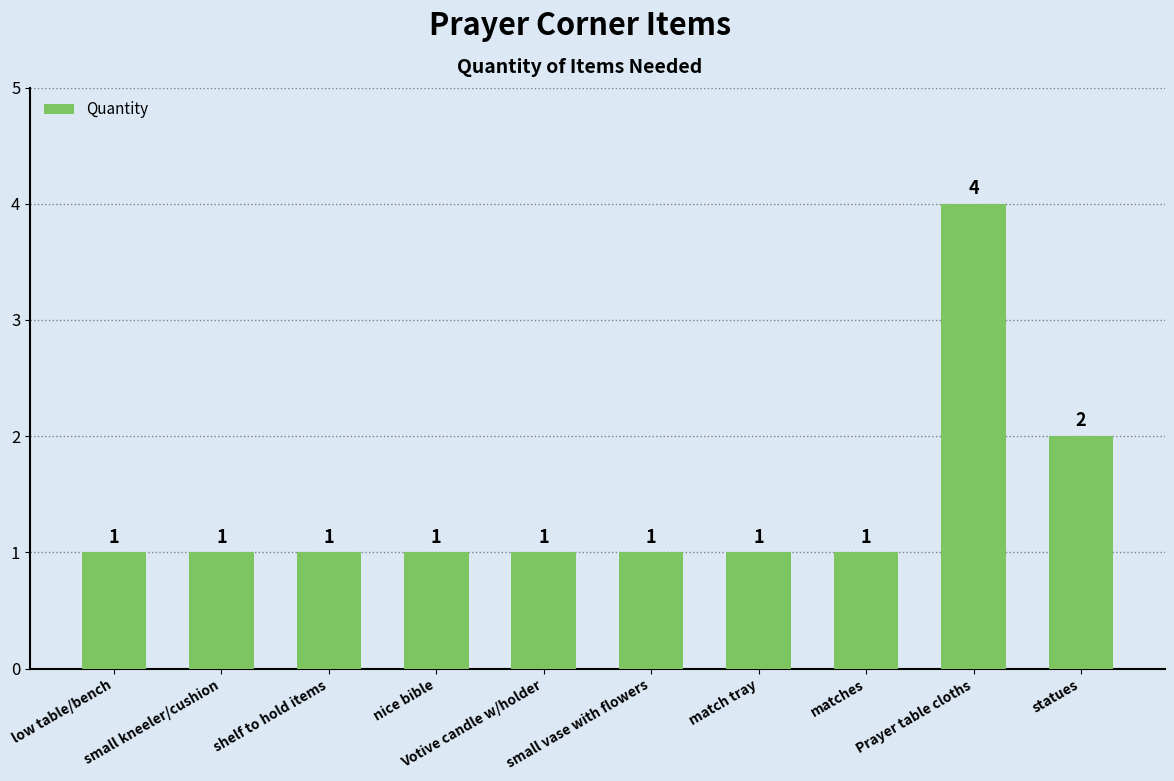

What is the label of the 3rd bar from the left?

shelf to hold items